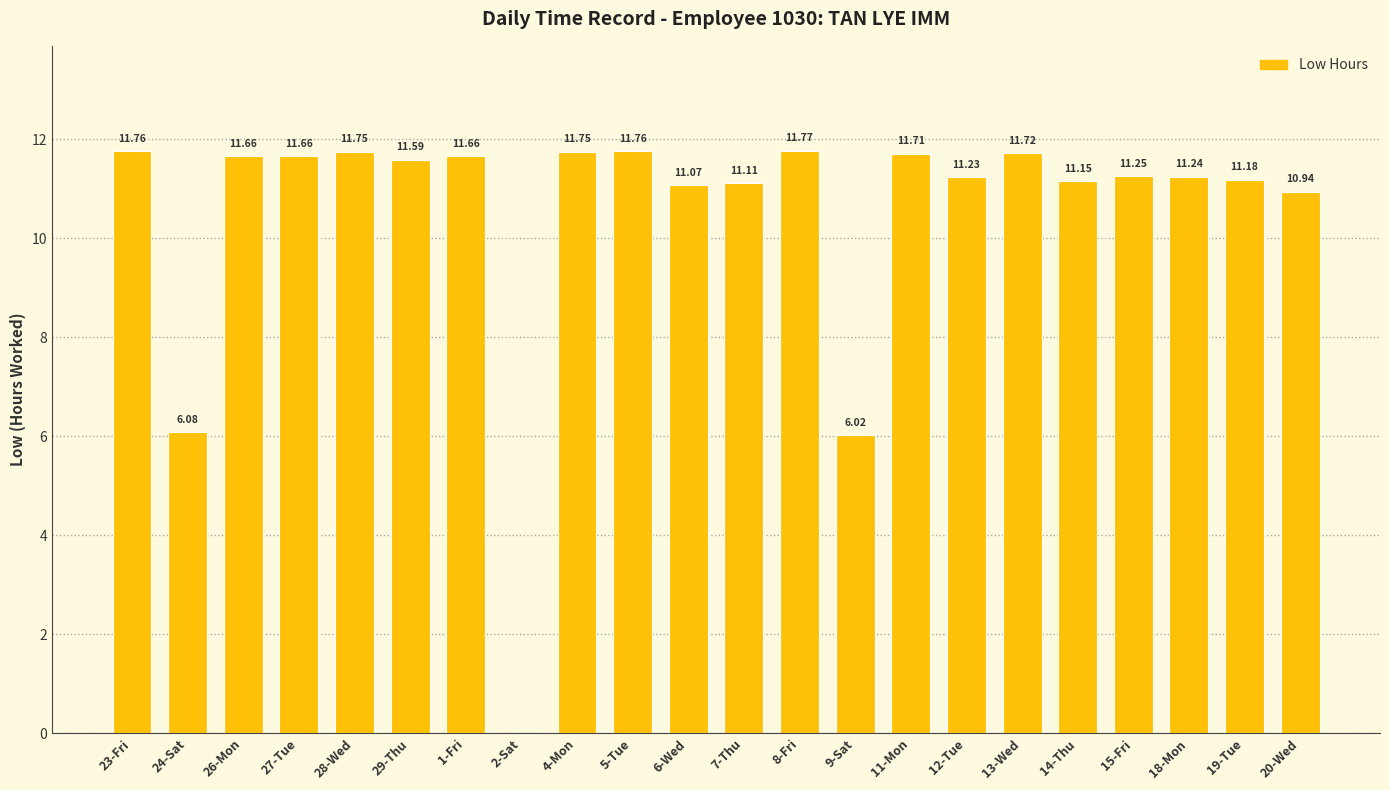

At which category does the chart reach its peak across all series?

8-Fri